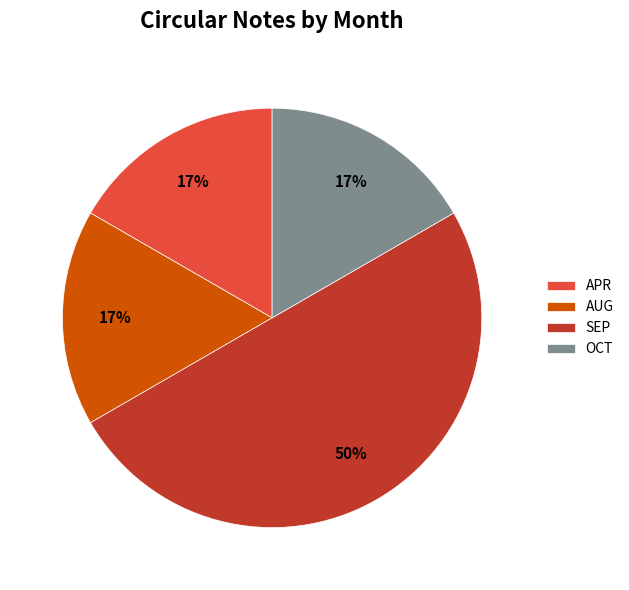

Does APR account for over 50% of the chart?

No